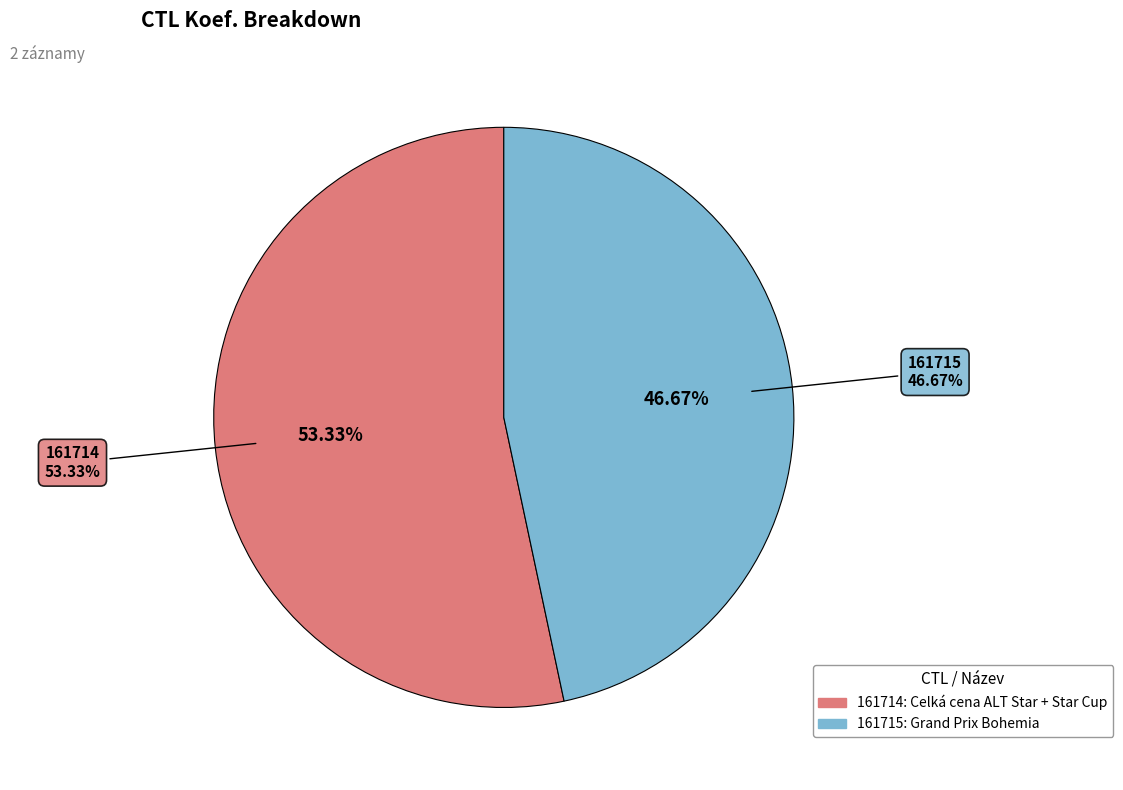

What is the change in value from 161714 to 161715?

-1